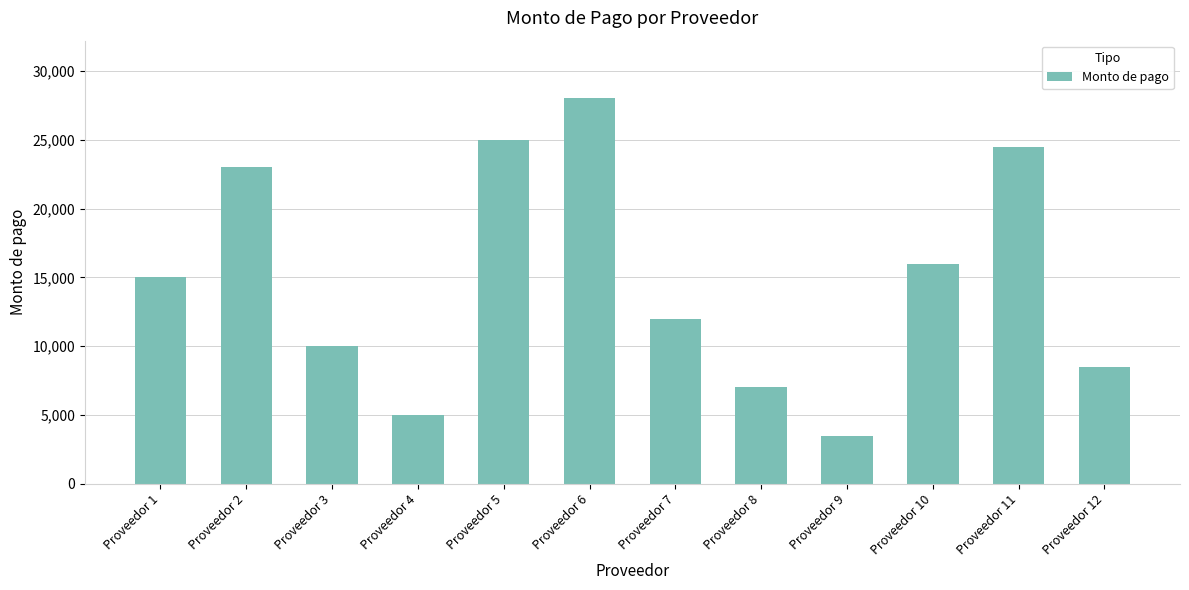

What is the difference between the maximum and minimum values?

24500